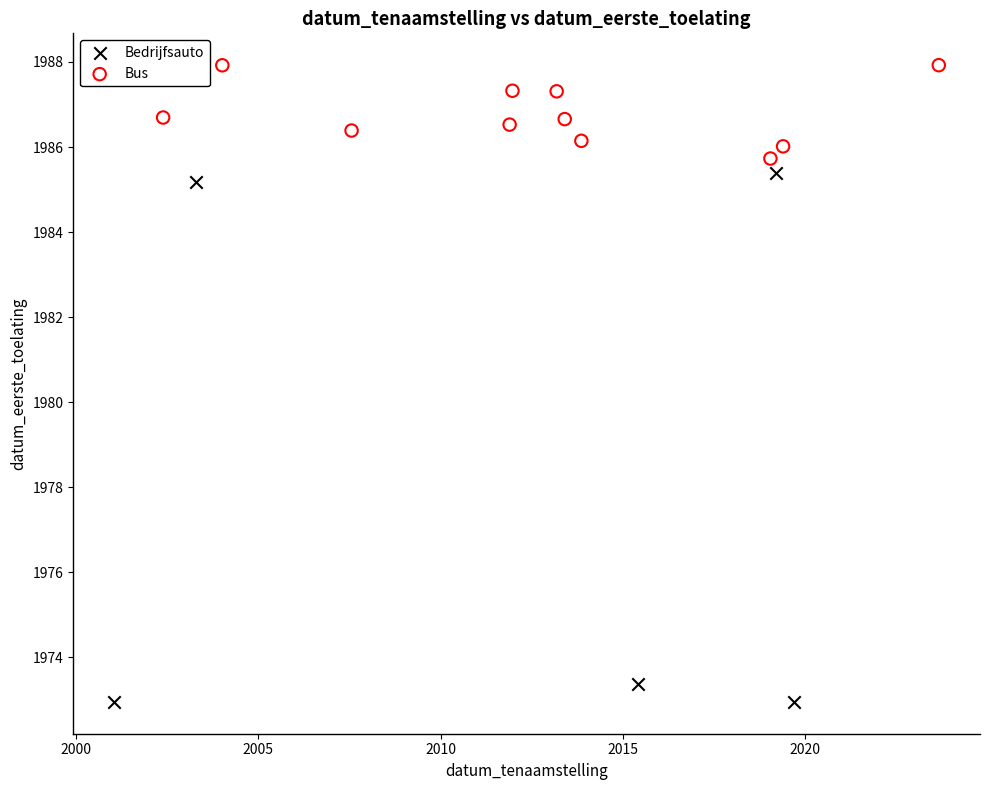

Which series contains the highest Y value?

Bus